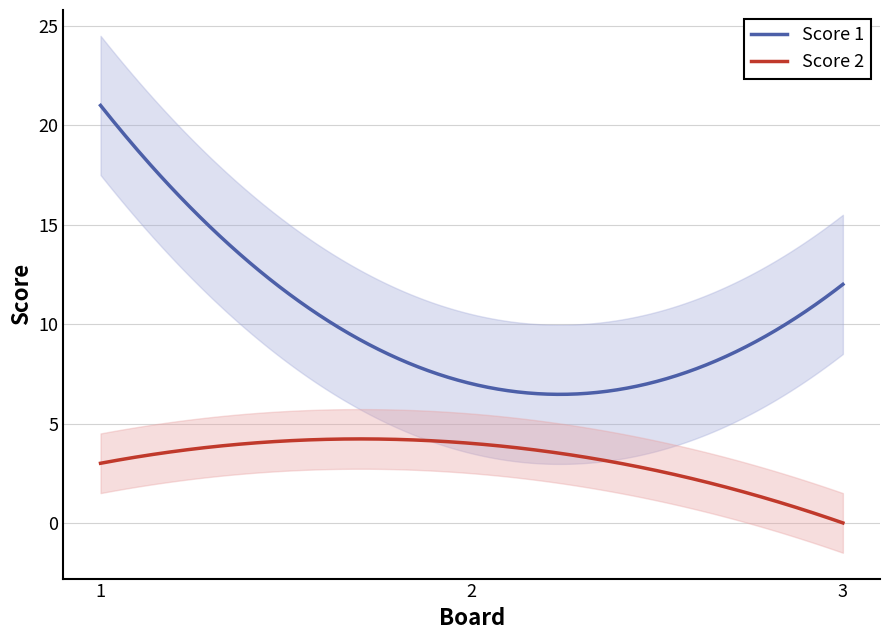

What is the sum of all Score 1 values?

3056.4